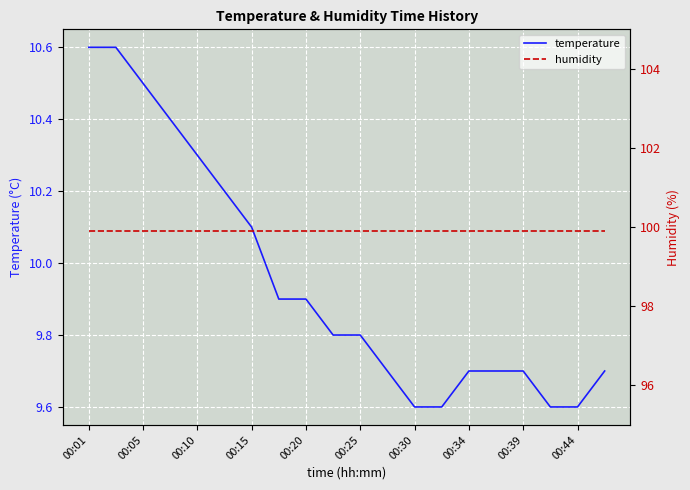

What is the highest value of the temperature series?

10.6